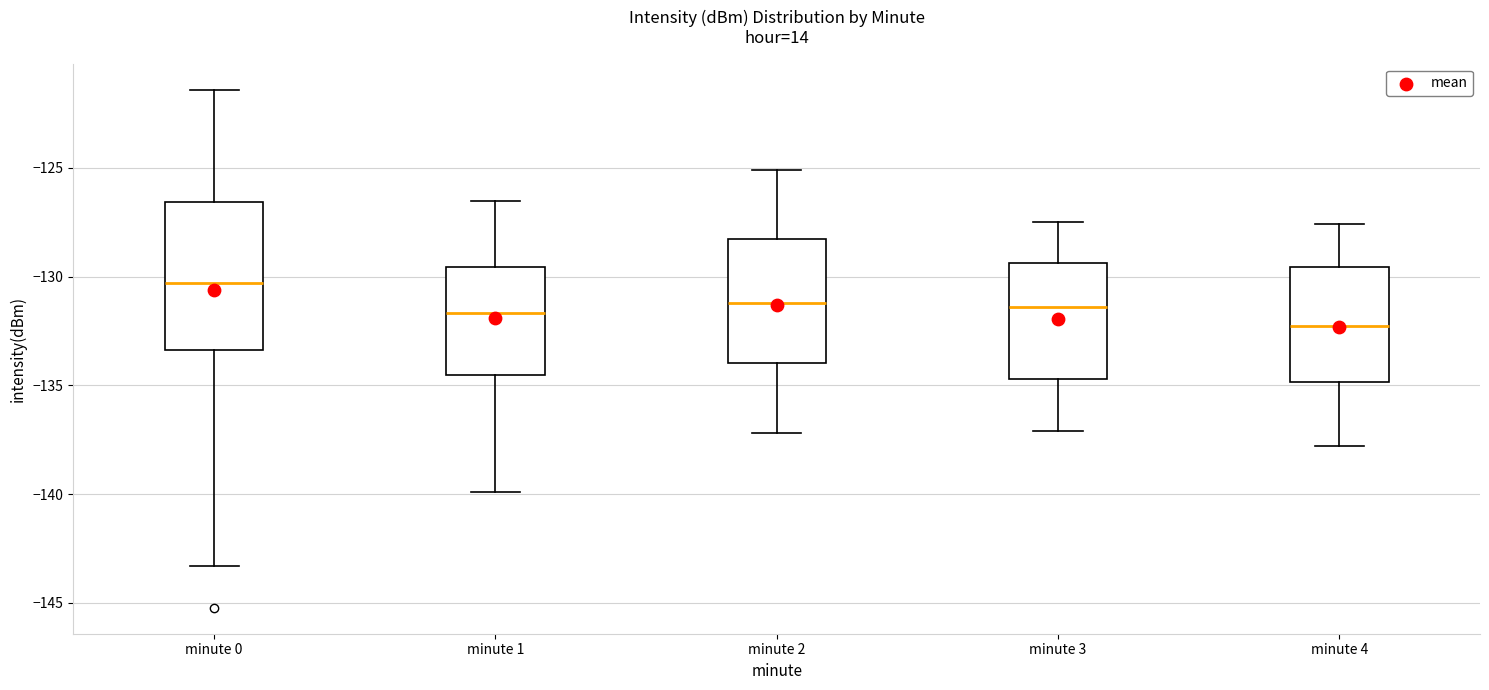

Where does the median line of the box for minute 1 sit on the y-axis? The values are not printed on the chart, so give them approximately, as read against the axis.

-131.5